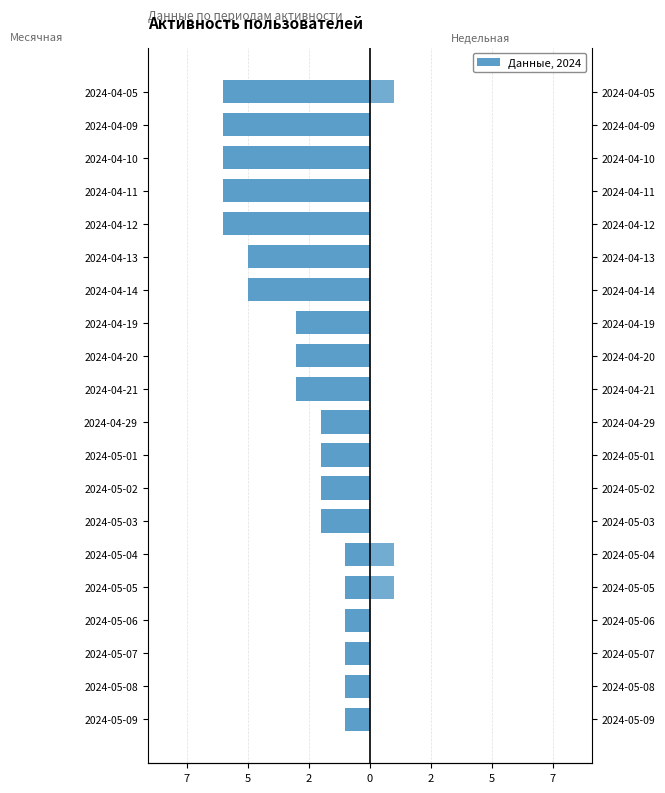

Where does the Месячная series first go above -2?

2024-05-09